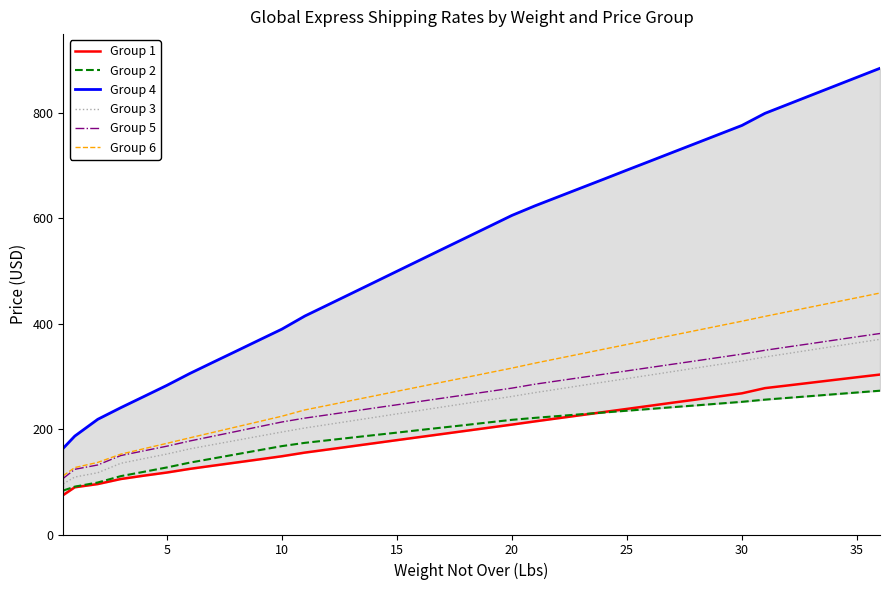

What is the lowest value of the Group 6 series?

111.7